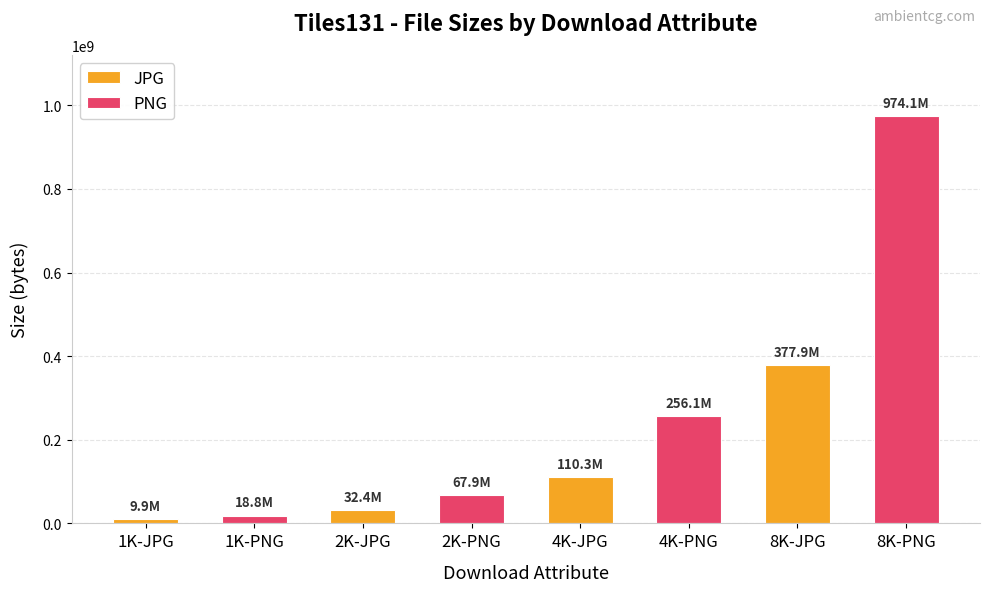

What is the sum of the values at 1K-PNG and 1K-JPG?

28649979